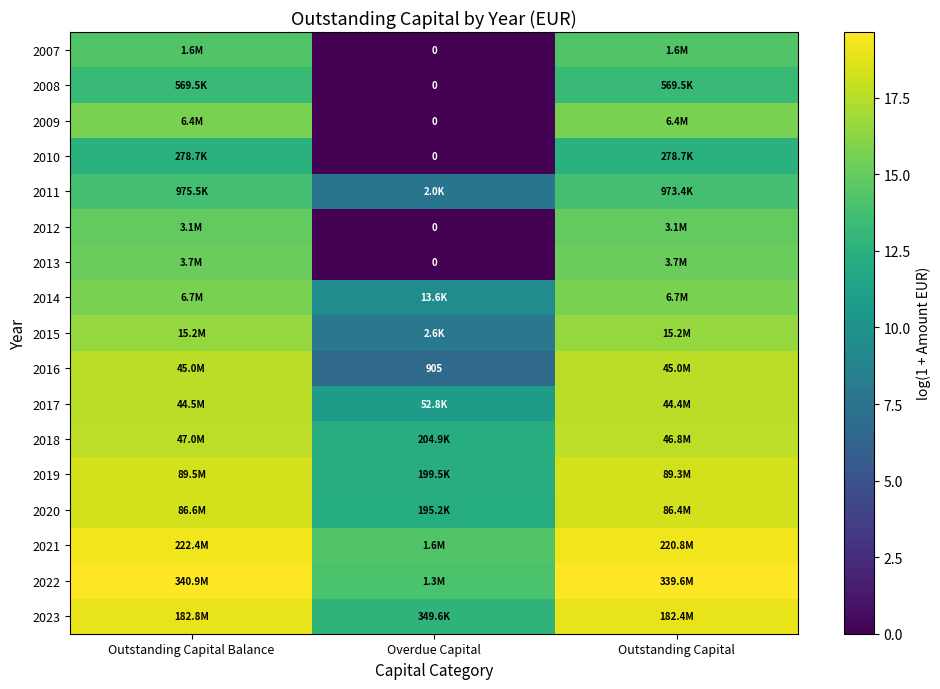

Which category has the lowest value in the 2020 series?

Overdue Capital